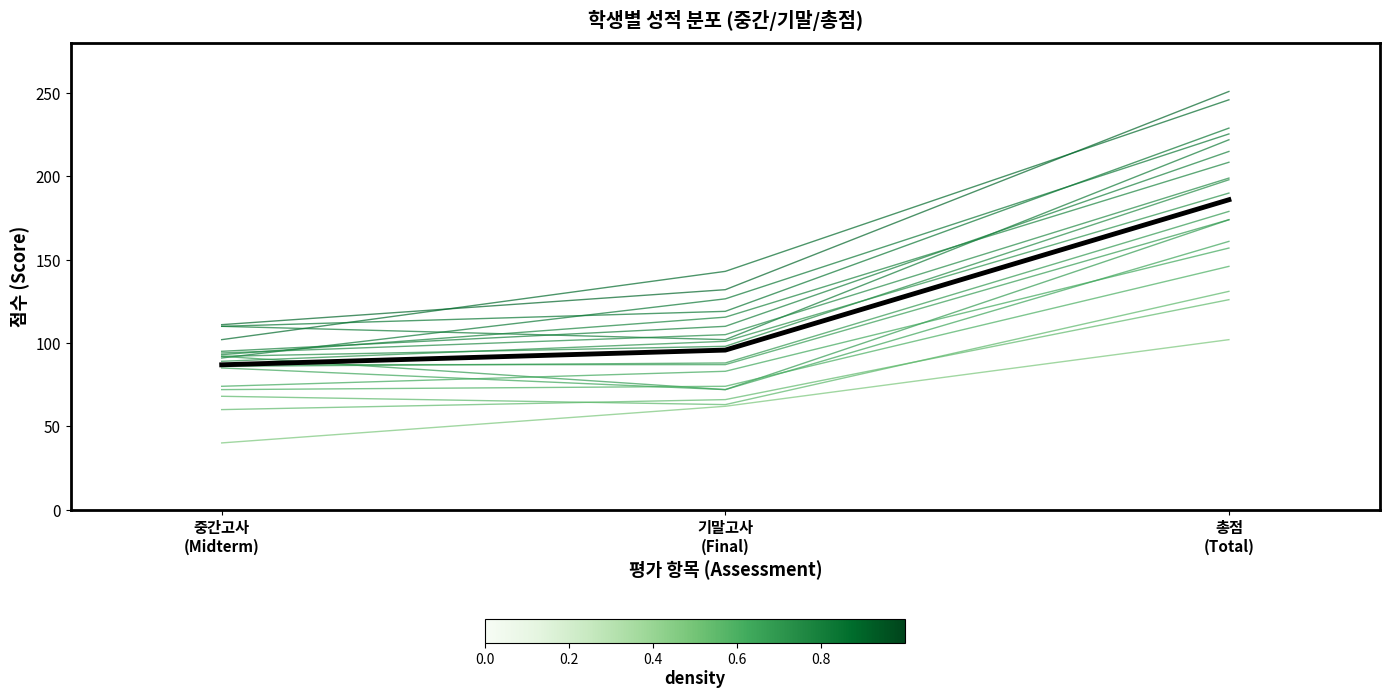

How many categories are shown in the chart?

3